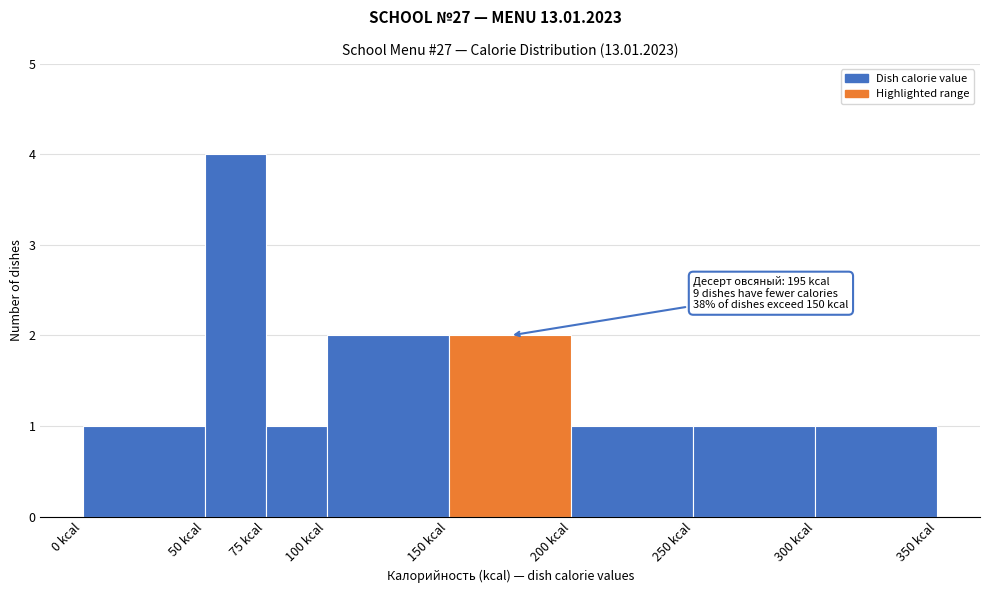

Over which range of the x-axis is the bar tallest?

50 to 75